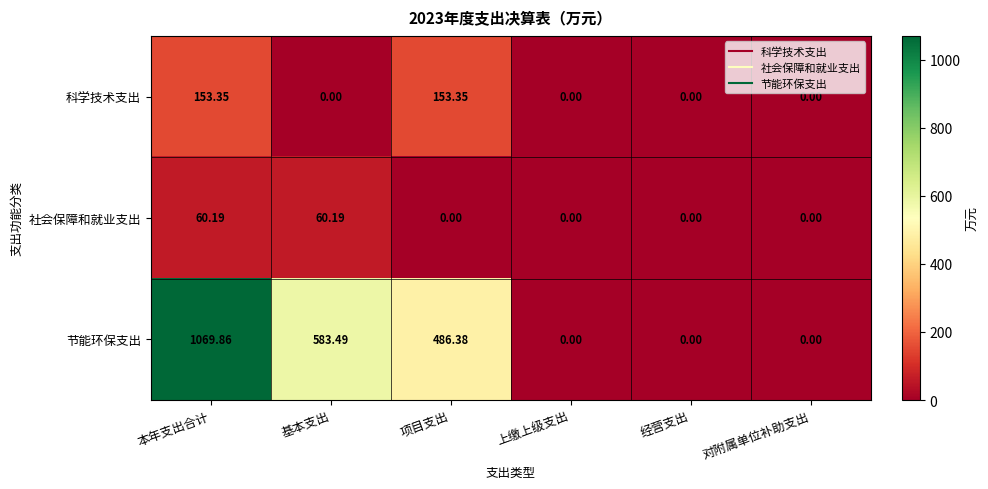

Rank the series at 项目支出 from highest to lowest value.

节能环保支出, 科学技术支出, 社会保障和就业支出